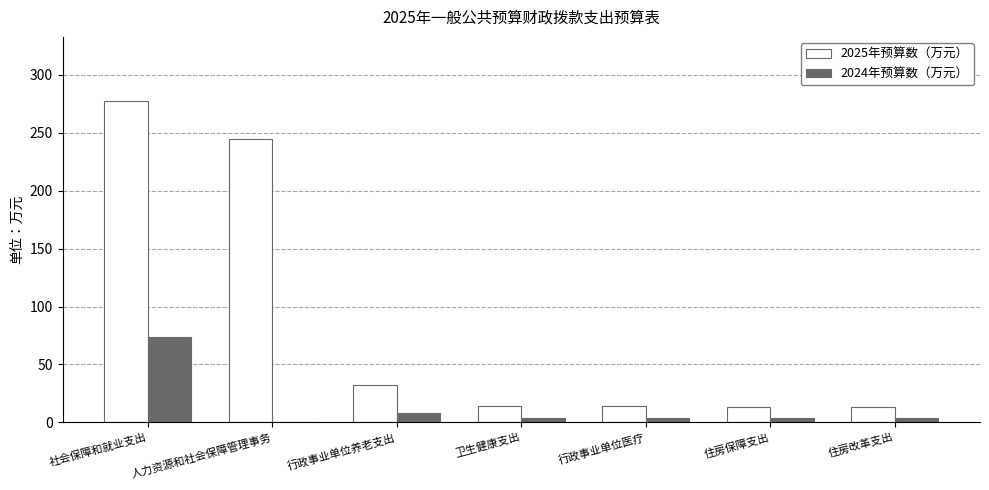

Which series has the largest total across all categories?

2025年预算数（万元）